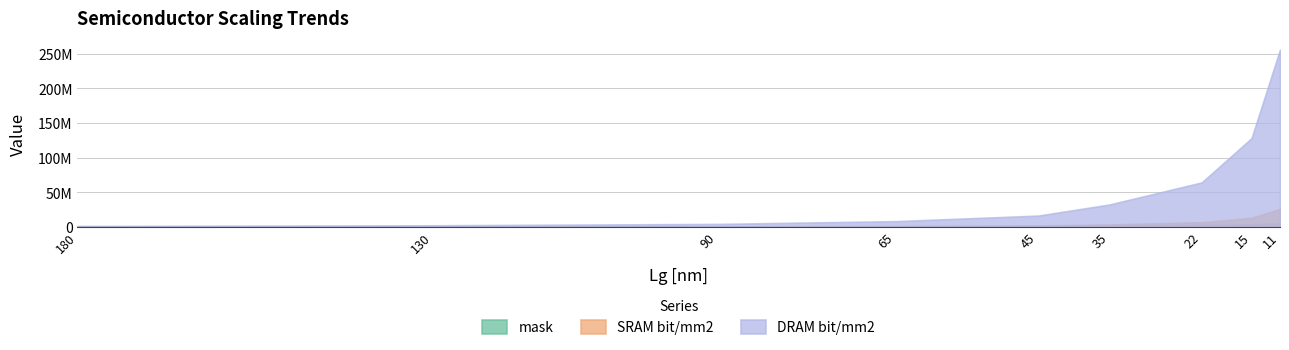

Which series has the widest spread of values?

DRAM bit/mm2